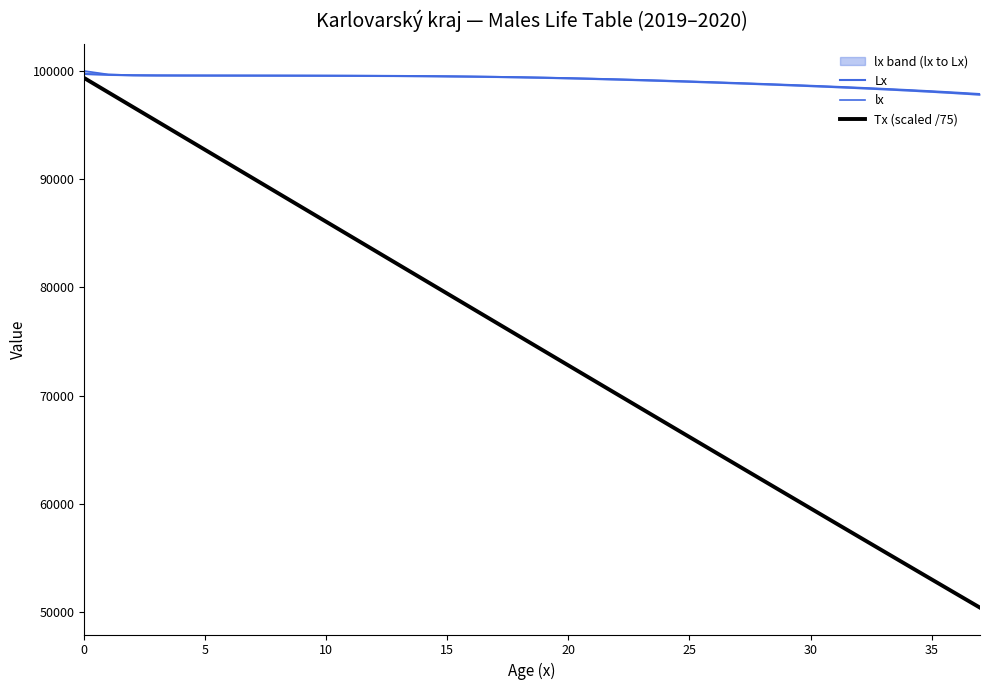

What is the average value of the Lx series?

99137.9